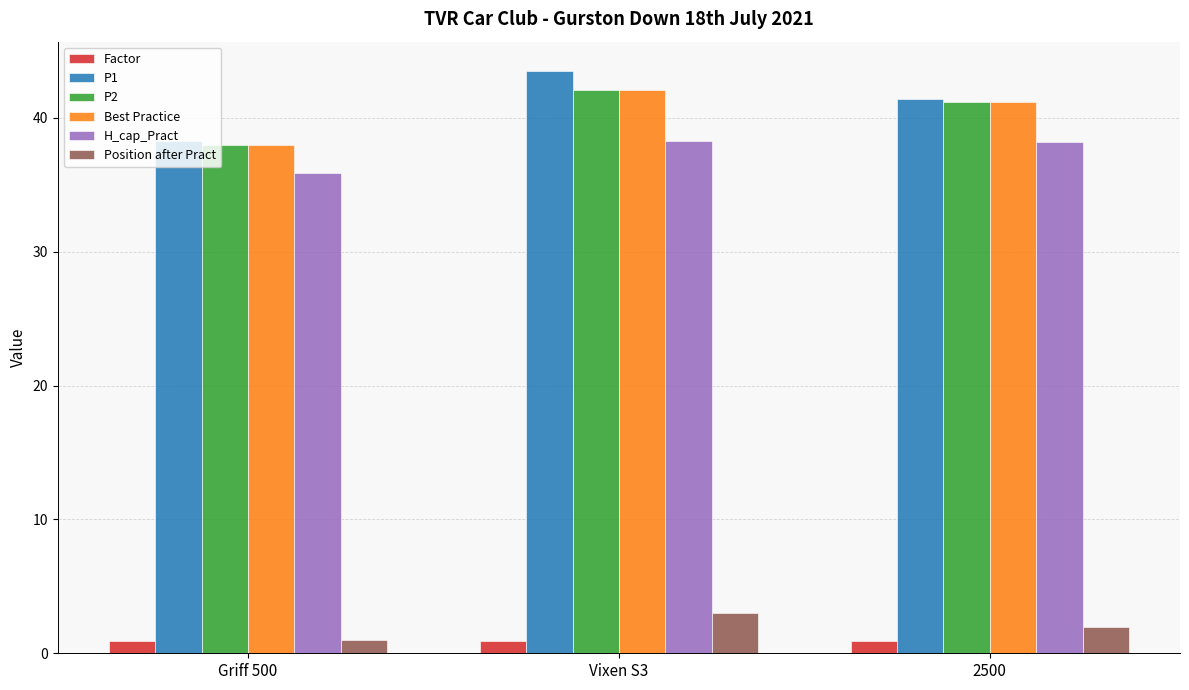

How many values in the H_cap_Pract series are below 38?

1